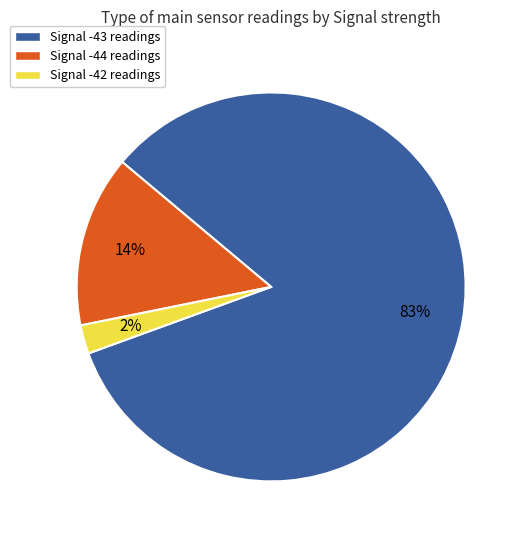

Does any single category account for the majority?

Yes